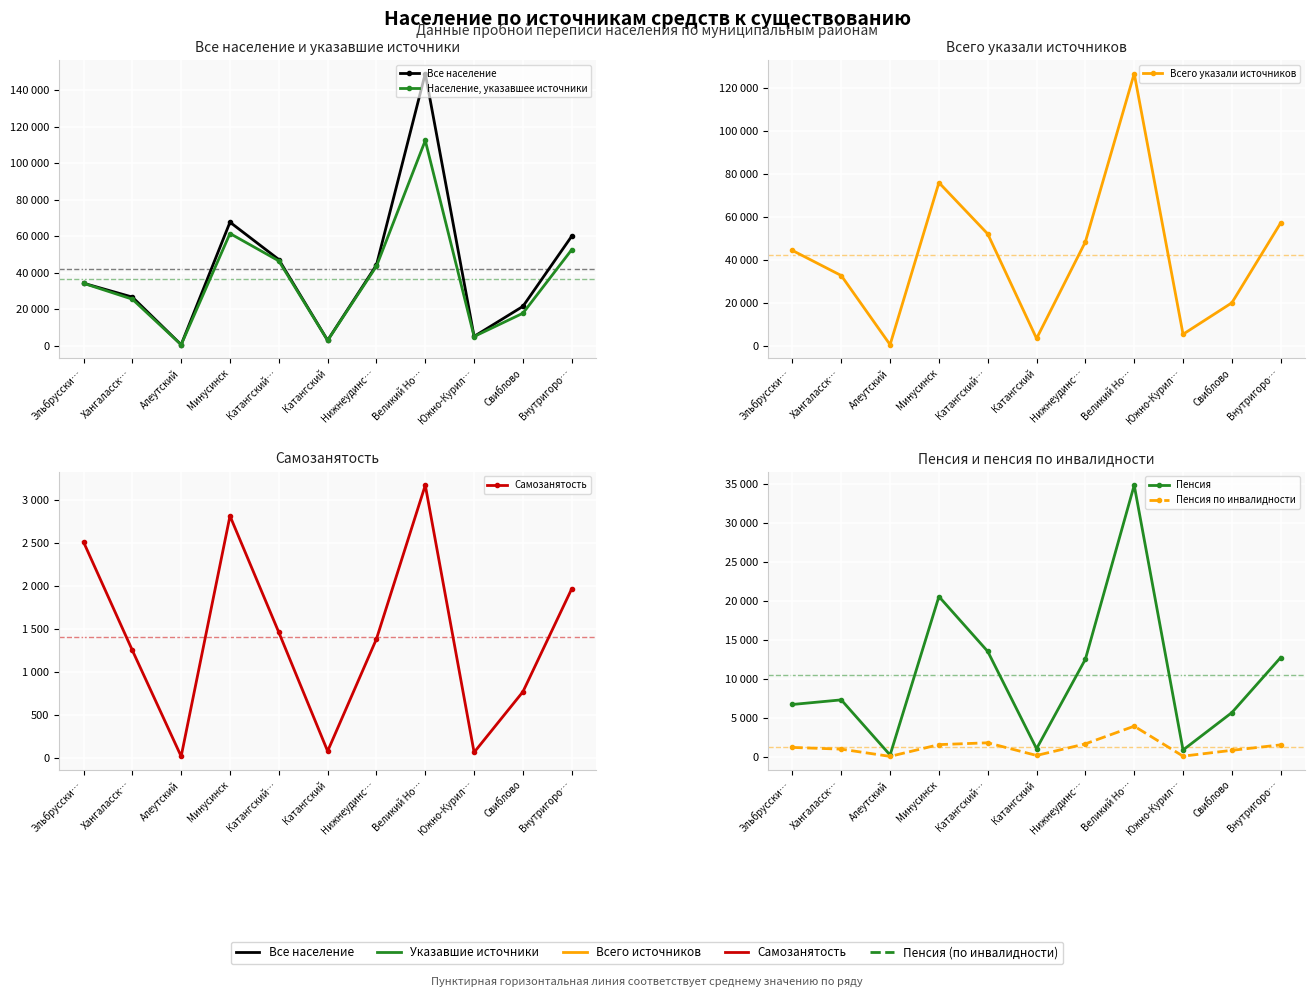

What is the difference between the highest and lowest values at Южно-Курил…?

5591